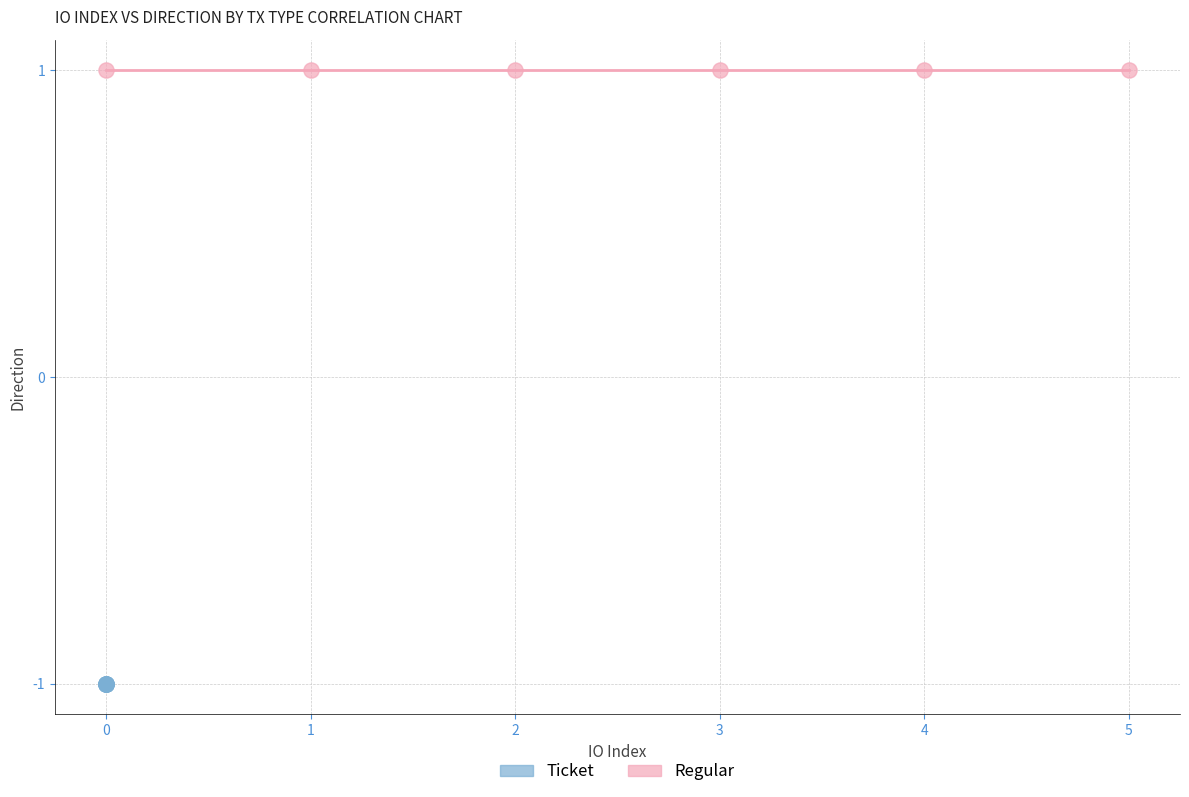

What are all the series names shown in the legend?

Ticket, Regular